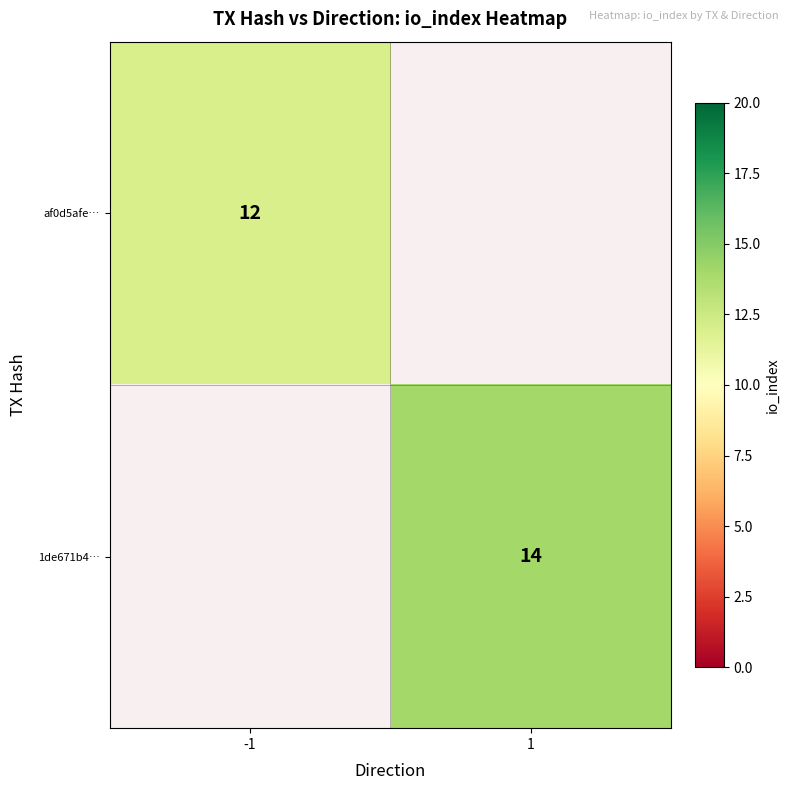

Which has a higher value, -1 or 1?

1